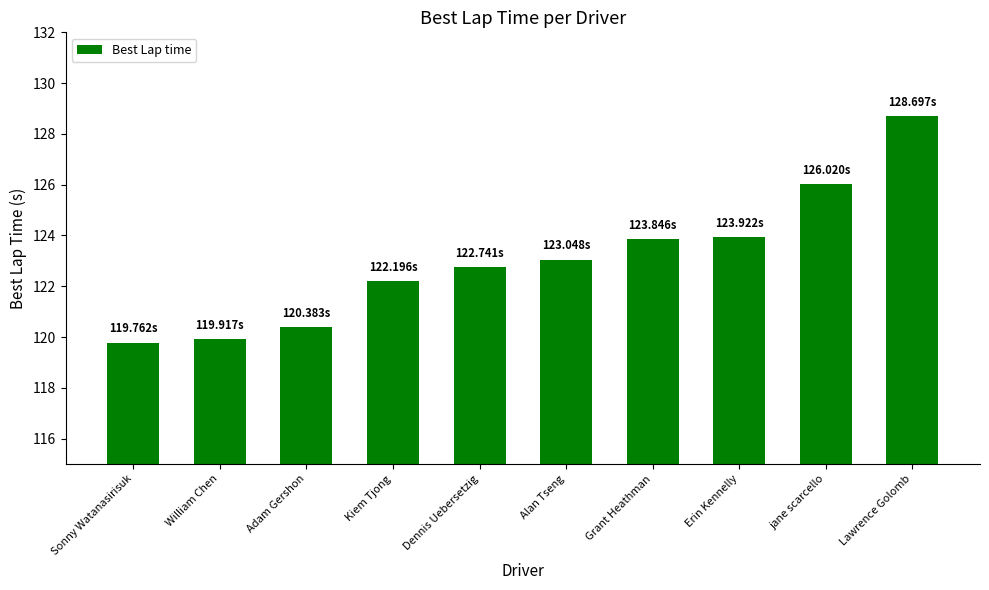

What is the label of the 6th bar from the right?

Dennis Uebersetzig